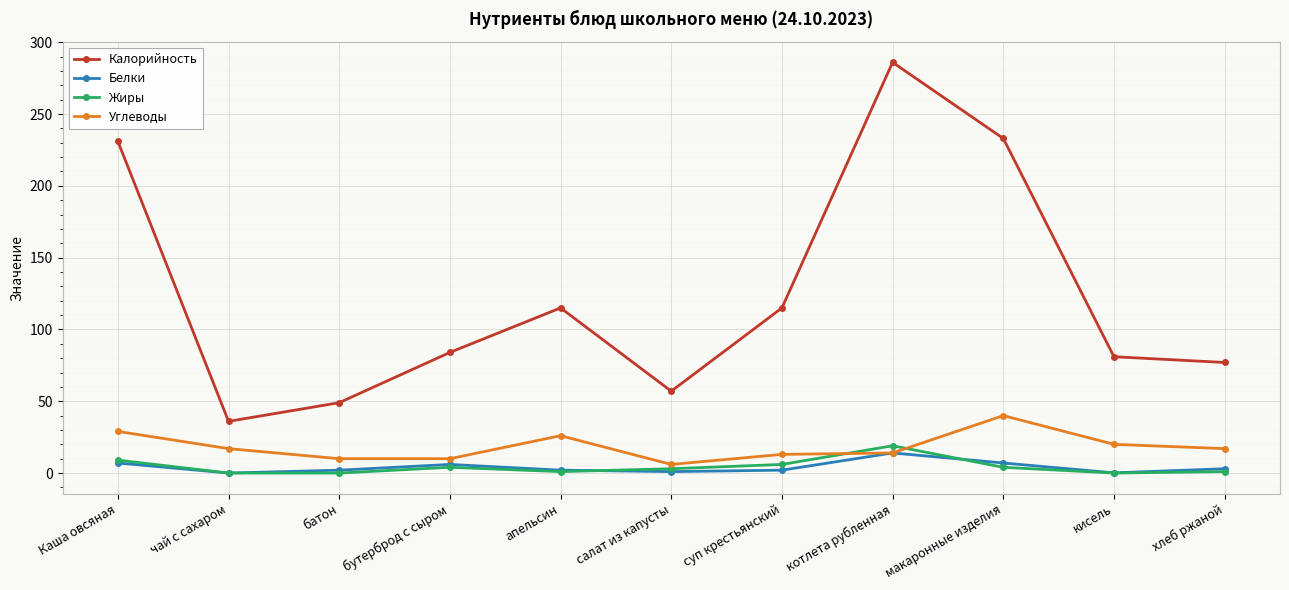

True or false: Калорийность has more than 0 interior local peaks.

True